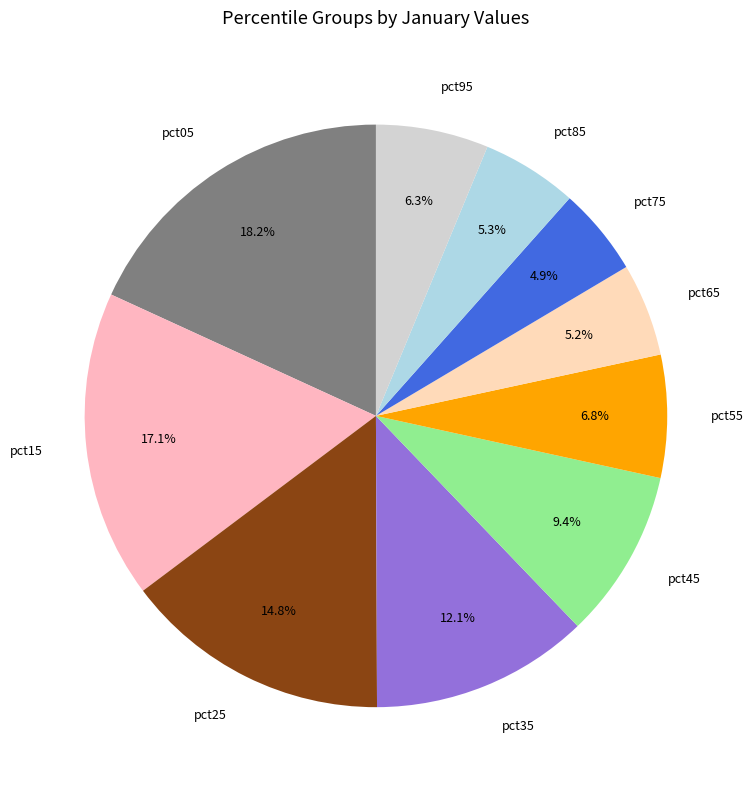

The pct25 slice represents 15% of the pie. True or false?

True